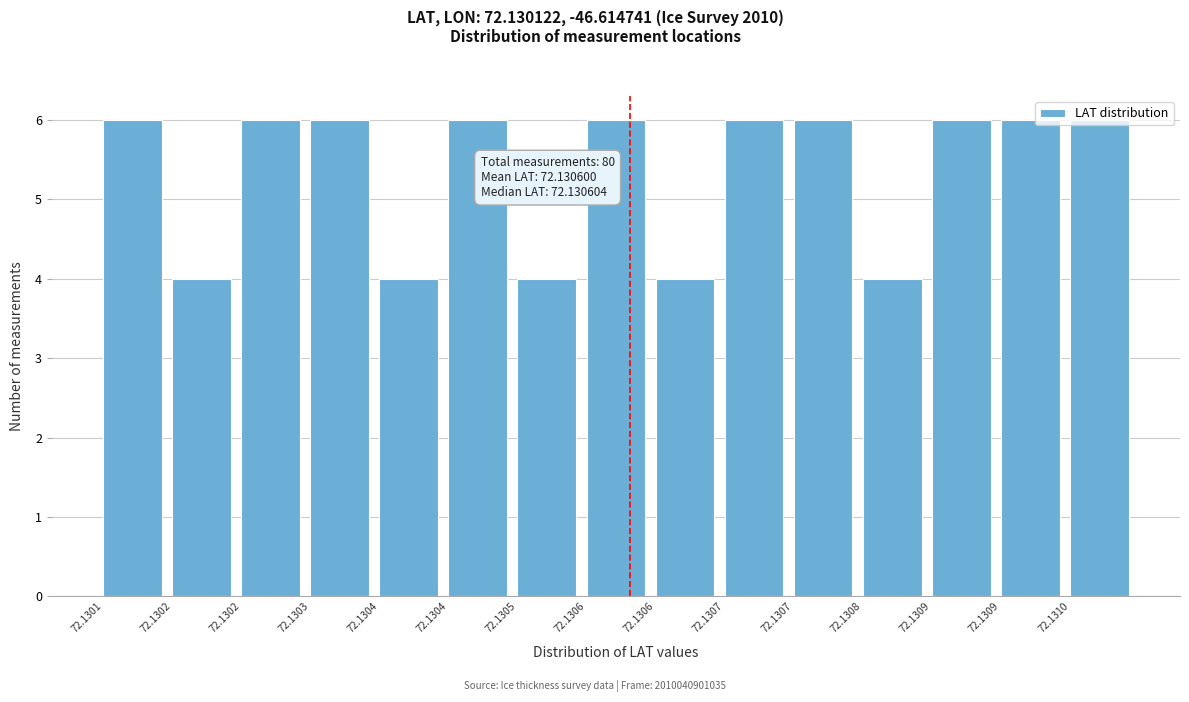

How many bars are there in total?

15